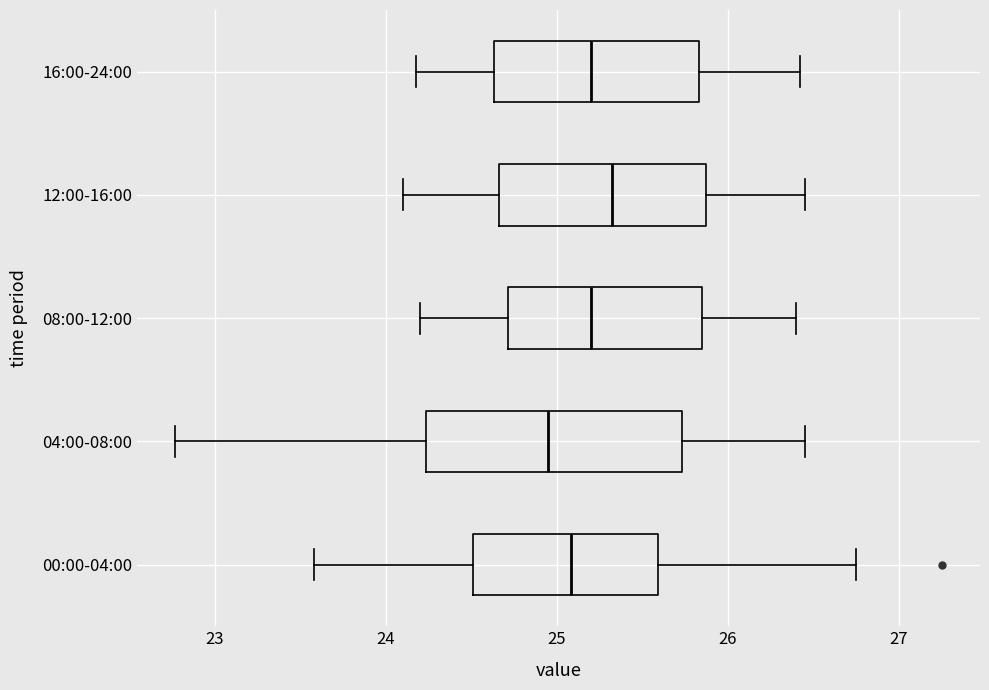

Where is the left edge of the box for 16:00-24:00 on the x-axis? The values are not printed on the chart, so give them approximately, as read against the axis.

24.6